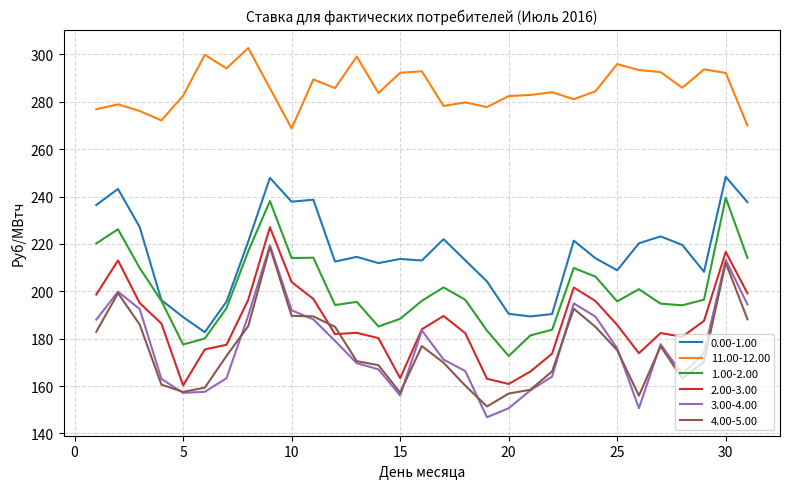

Is this an area chart (filled region under the line)?

No